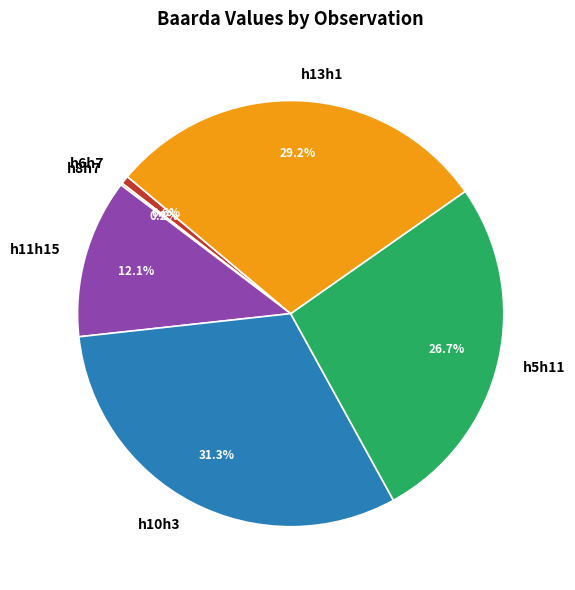

Is h13h1 the majority of the pie?

No